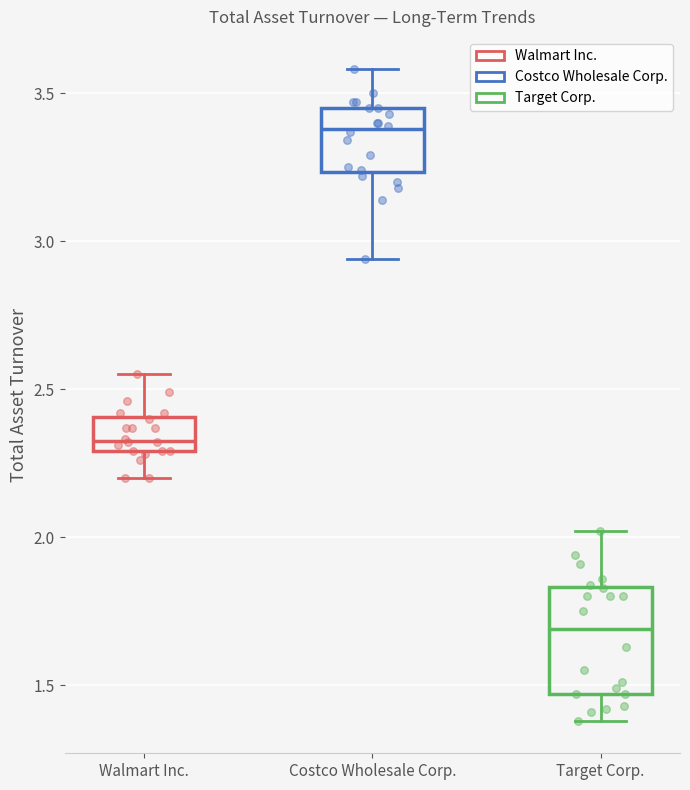

Reading left to right, read every box against the y-axis: the position of its median line, the range the box covers, and the ends of its whiskers. The values are not printed on the chart, so give them approximately, as read against the axis.

Walmart Inc.: median 2.35, box 2.30 to 2.40, whiskers 2.20 to 2.55
Costco Wholesale Corp.: median 3.40, box 3.25 to 3.45, whiskers 2.95 to 3.60
Target Corp.: median 1.70, box 1.45 to 1.85, whiskers 1.40 to 2.00